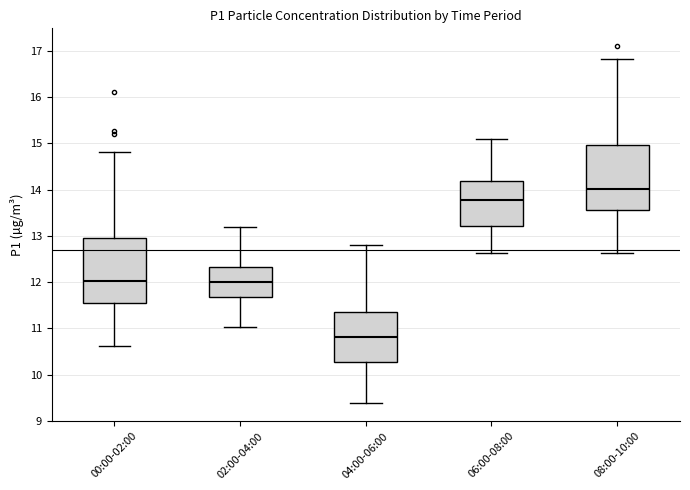

Reading left to right, transcribe this box plot: for each box, give where its median line is, the range the box spans, and where its two whiskers end, as read against the y-axis. The values are not printed on the chart, so give them approximately, as read against the axis.

00:00-02:00: median 12.0, box 11.6 to 13.0, whiskers 10.6 to 14.8
02:00-04:00: median 12.0, box 11.7 to 12.3, whiskers 11.0 to 13.2
04:00-06:00: median 10.8, box 10.3 to 11.4, whiskers 9.4 to 12.8
06:00-08:00: median 13.8, box 13.2 to 14.2, whiskers 12.6 to 15.1
08:00-10:00: median 14.0, box 13.6 to 15.0, whiskers 12.6 to 16.8